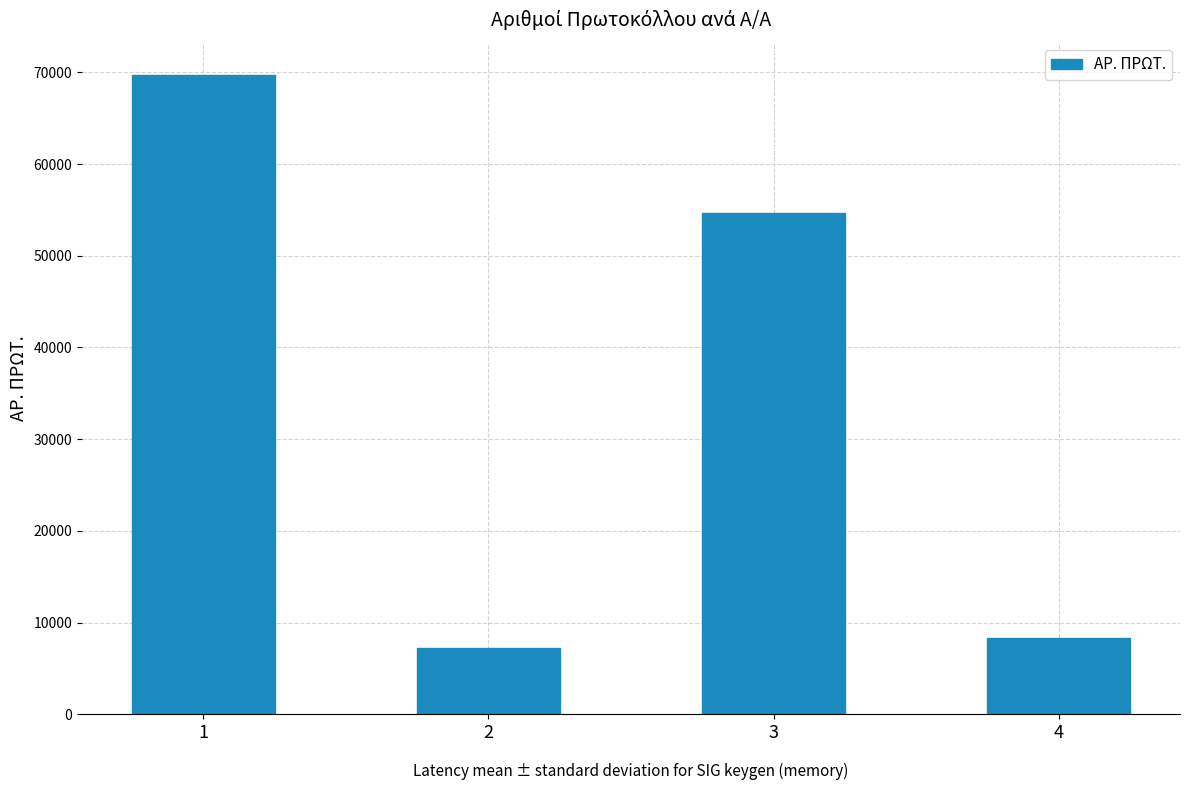

Which label corresponds to the largest value in the chart?

1